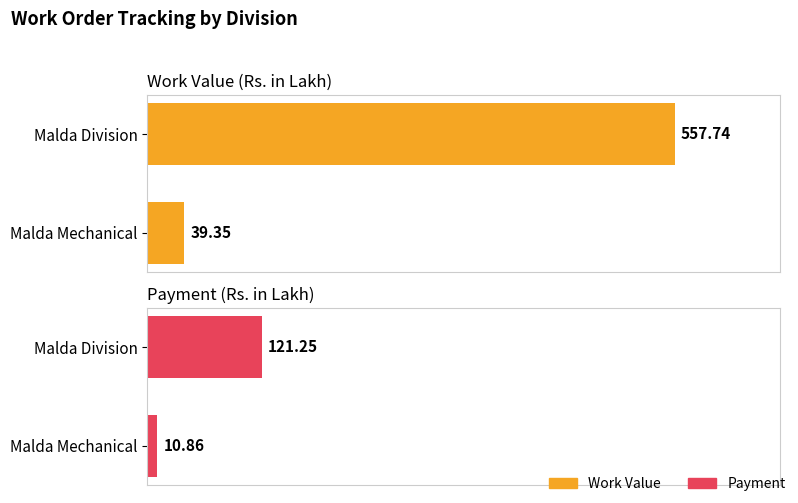

What is the sum of all Work Value values?

597.1